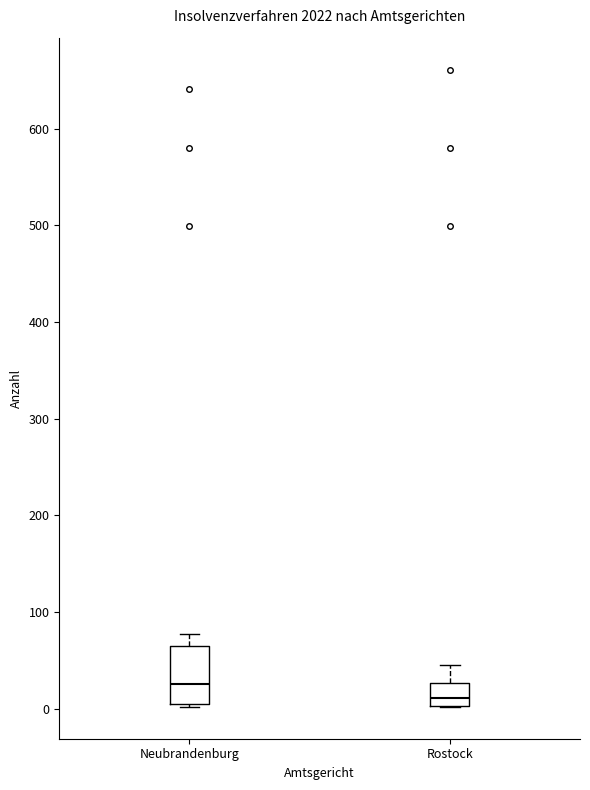

Comparing the boxes themselves (not the whiskers), which one is the tallest?

Neubrandenburg